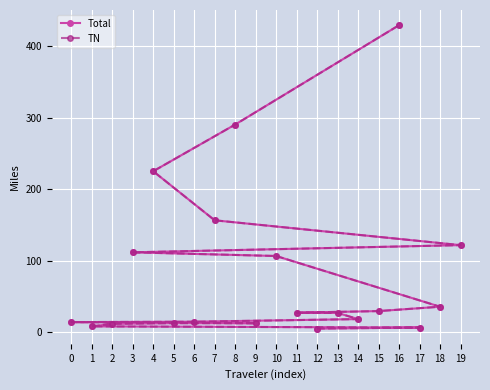

What is the value of the TN point at the 20th from the left?

121.7